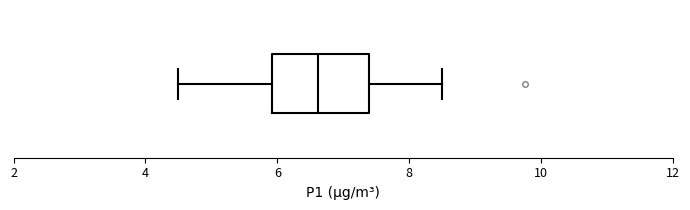

Transcribe this box plot: give where the median line is, the range the box spans, and where the two whiskers end, as read against the x-axis. The values are not printed on the chart, so give them approximately, as read against the axis.

median 6.6, box 6.0 to 7.4, whiskers 4.6 to 8.6